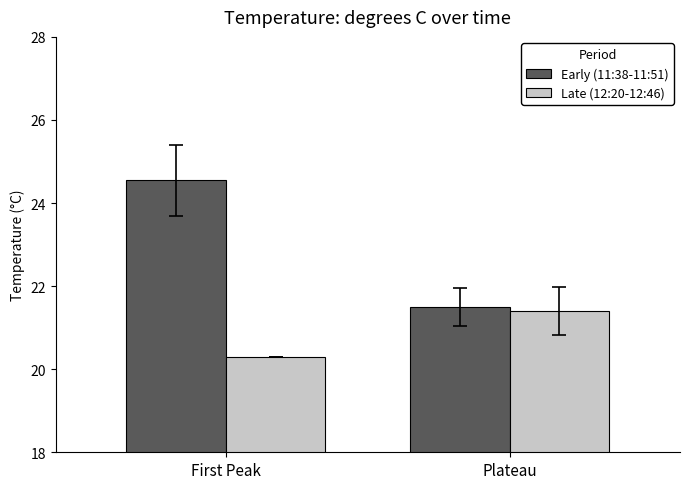

At which label does Late (12:20-12:46) first exceed 21?

Plateau